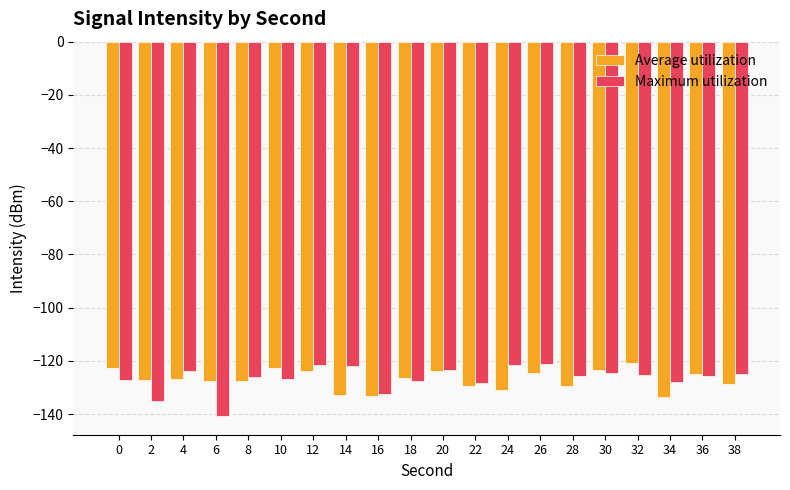

What is the highest value of the Average utilization series?

-120.8